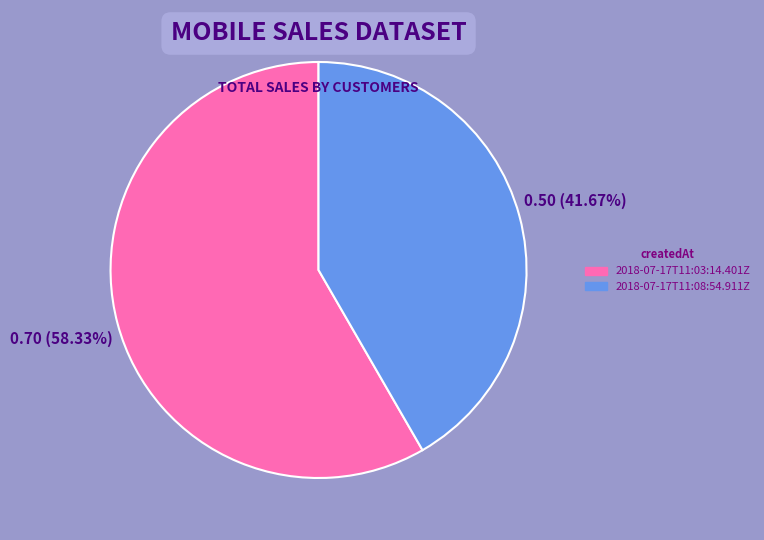

To the nearest percent, what portion does 2018-07-17T11:08:54.911Z represent?

42%